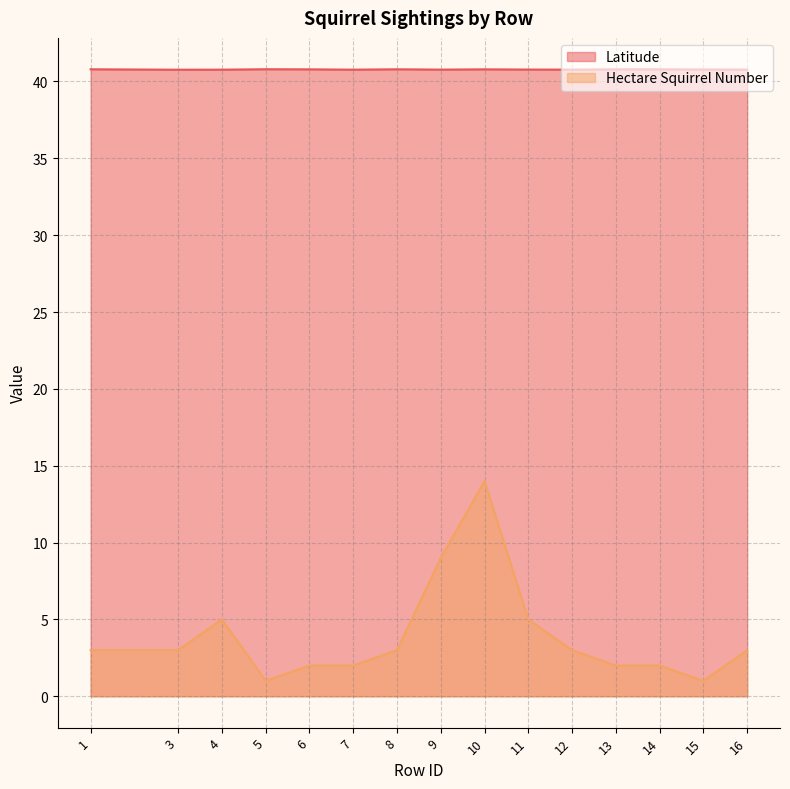

Which category has the highest value in the Hectare Squirrel Number series?

10